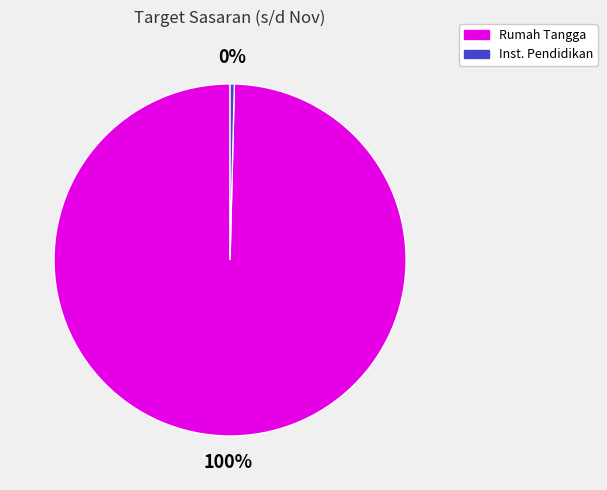

To the nearest percent, what is the combined percentage of Rumah Tangga and Inst. Pendidikan?

100%